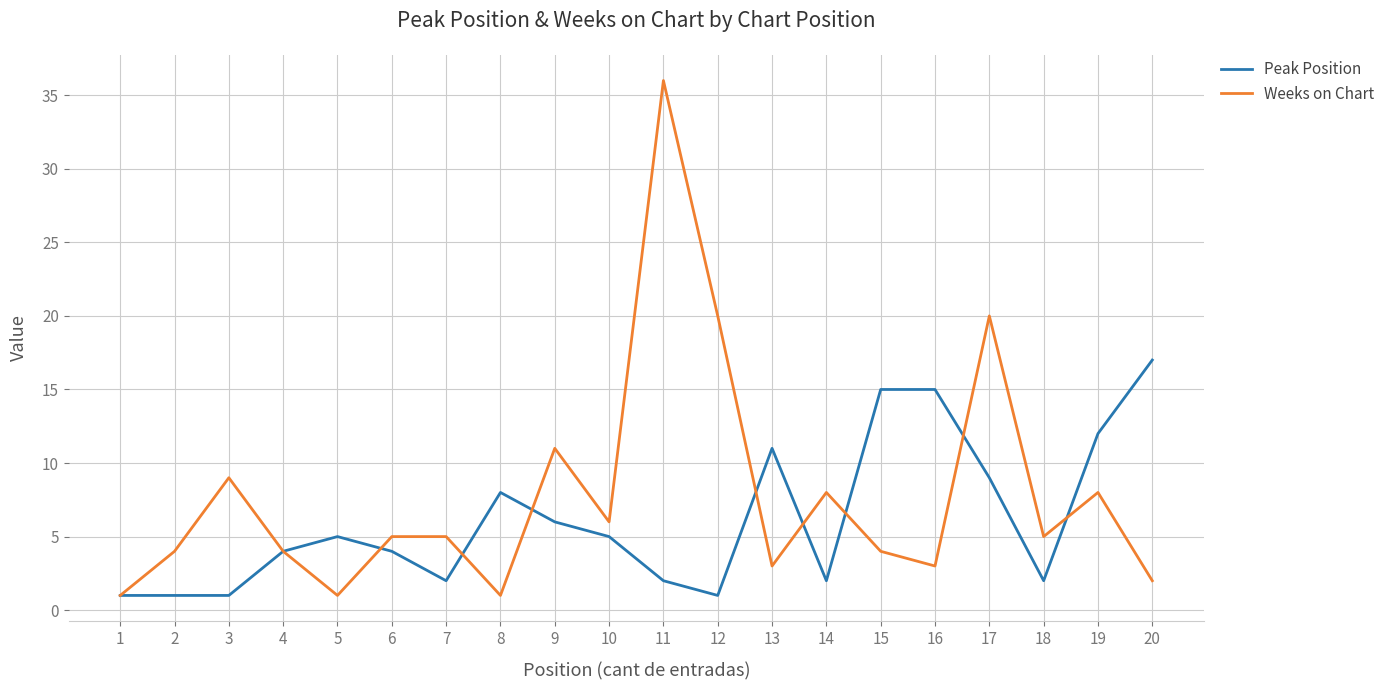

Reading left to right, what are all the values shown in this chart?

Peak Position: 1=1	2=1	3=1	4=4	5=5	6=4	7=2	8=8	9=6	10=5	11=2	12=1	13=11	14=2	15=15	16=15	17=9	18=2	19=12	20=17
Weeks on Chart: 1=1	2=4	3=9	4=4	5=1	6=5	7=5	8=1	9=11	10=6	11=36	12=20	13=3	14=8	15=4	16=3	17=20	18=5	19=8	20=2